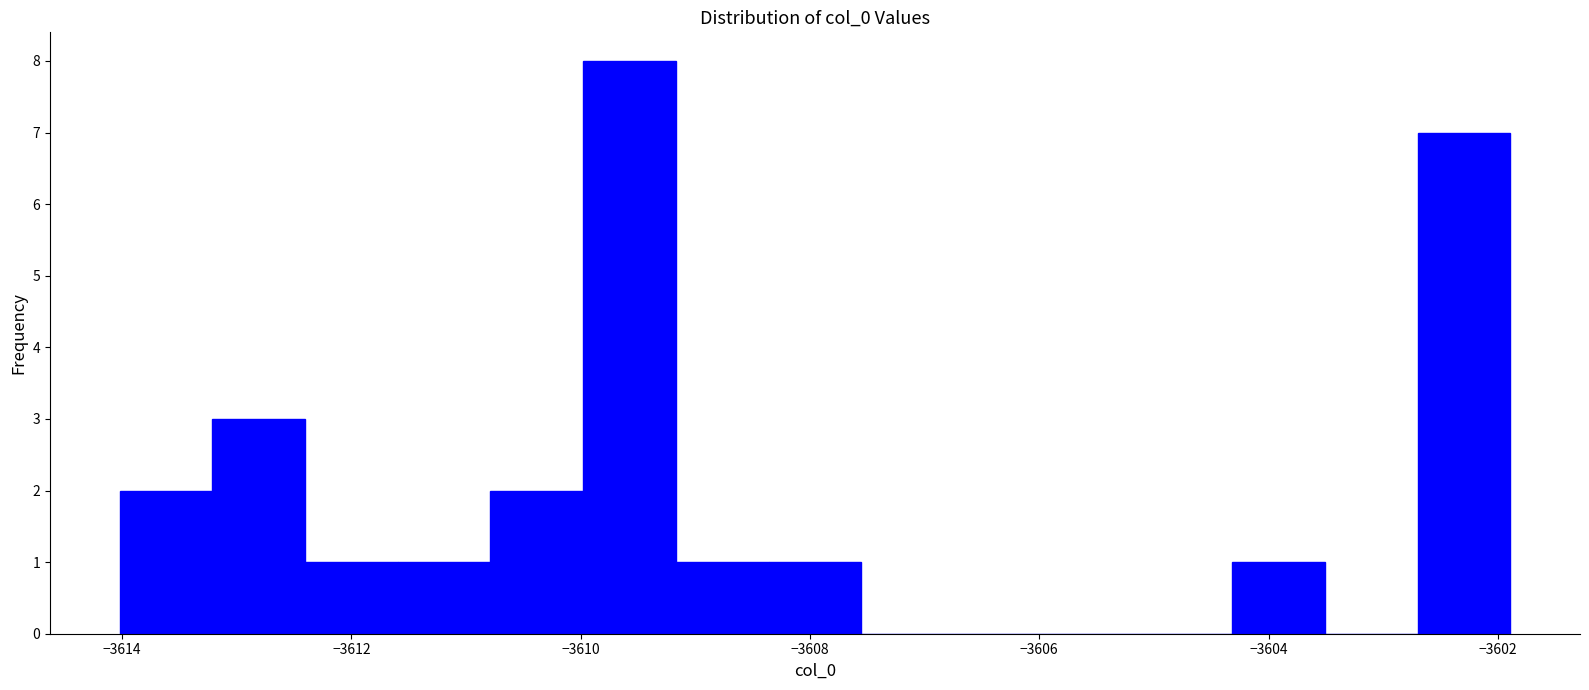

Over which range of the x-axis is the bar tallest?

-3610.0 to -3609.2